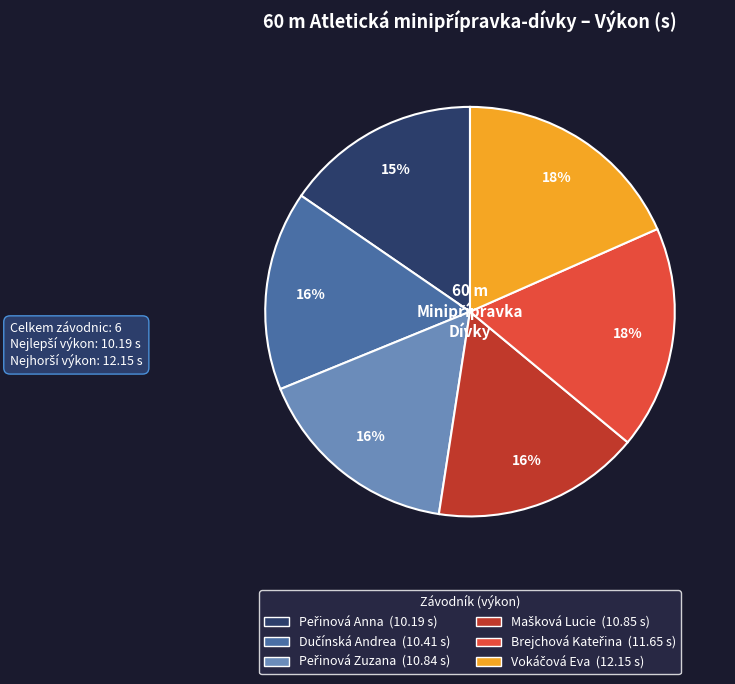

To the nearest percent, what is the difference between the largest and smallest slice percentages?

3%